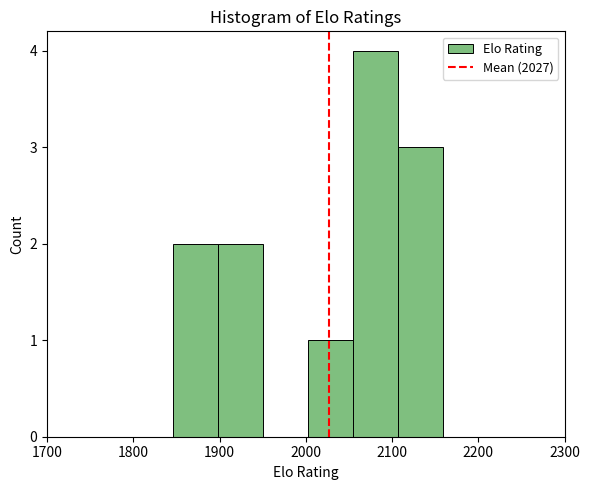

How tall is the bar that spans 1900 to 1950 on the x-axis? Neither the bar edges nor the heights are printed on the chart, so give them approximately, as read against the axes.

2